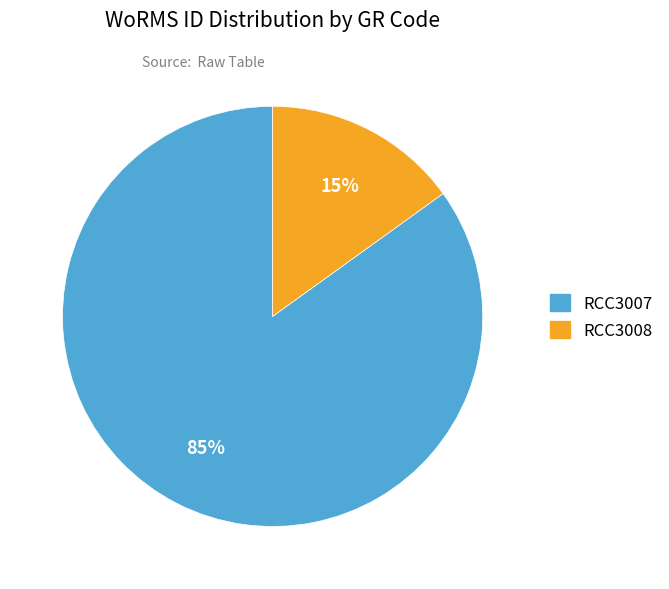

Rank the categories by value from highest to lowest.

RCC3007, RCC3008